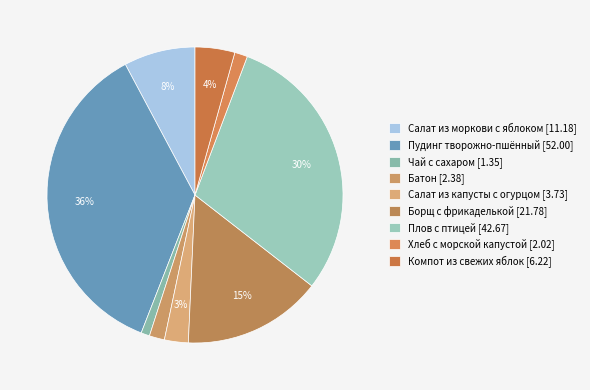

Count the number of slices in the pie.

9